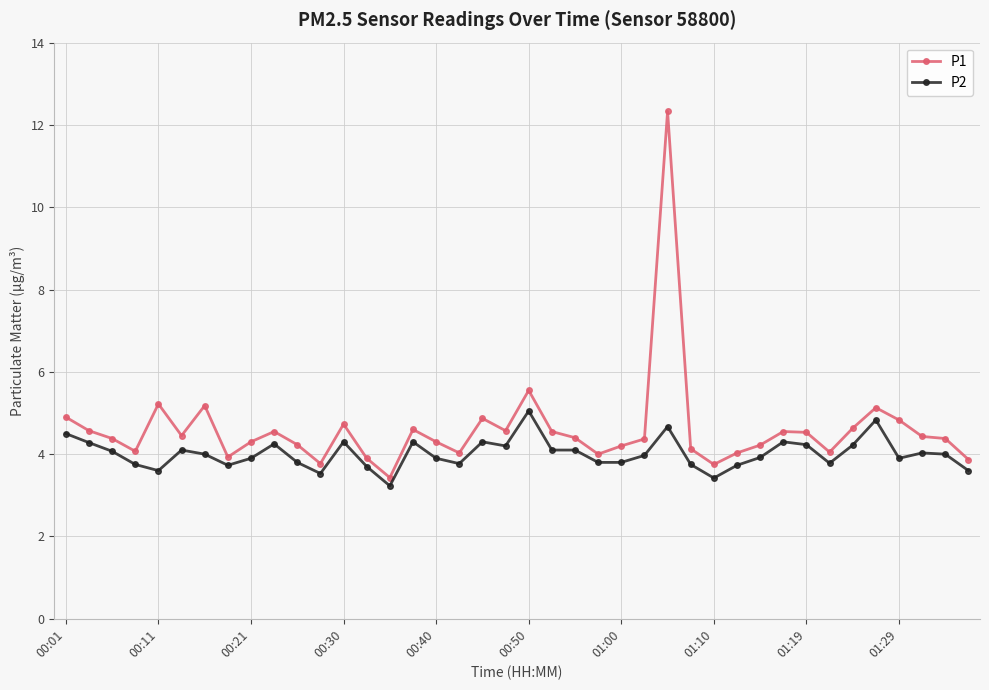

What is the highest value of the P1 series?

12.3